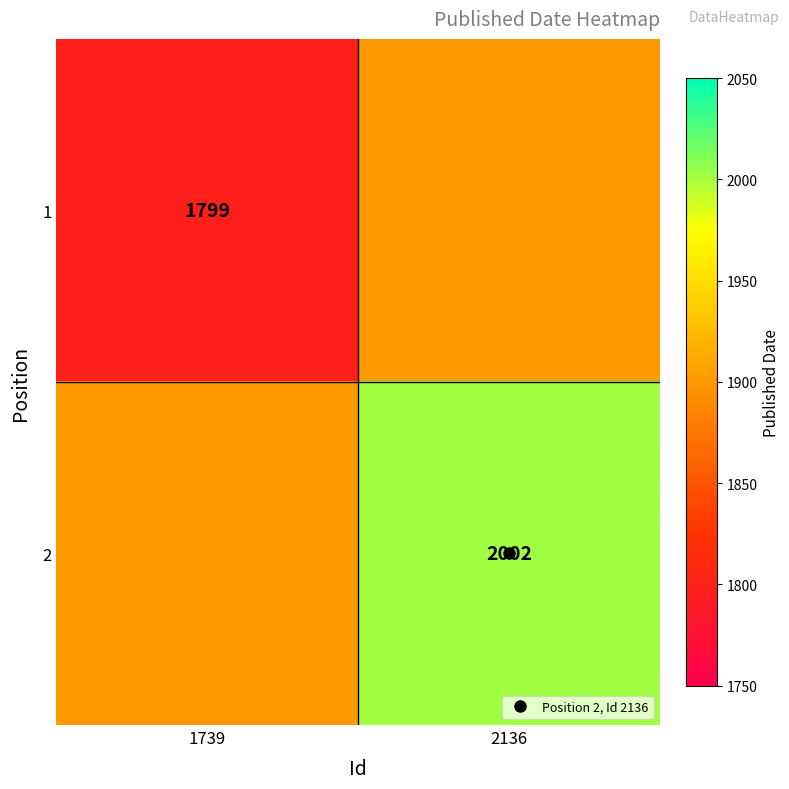

At which label does 2 reach its minimum?

1739